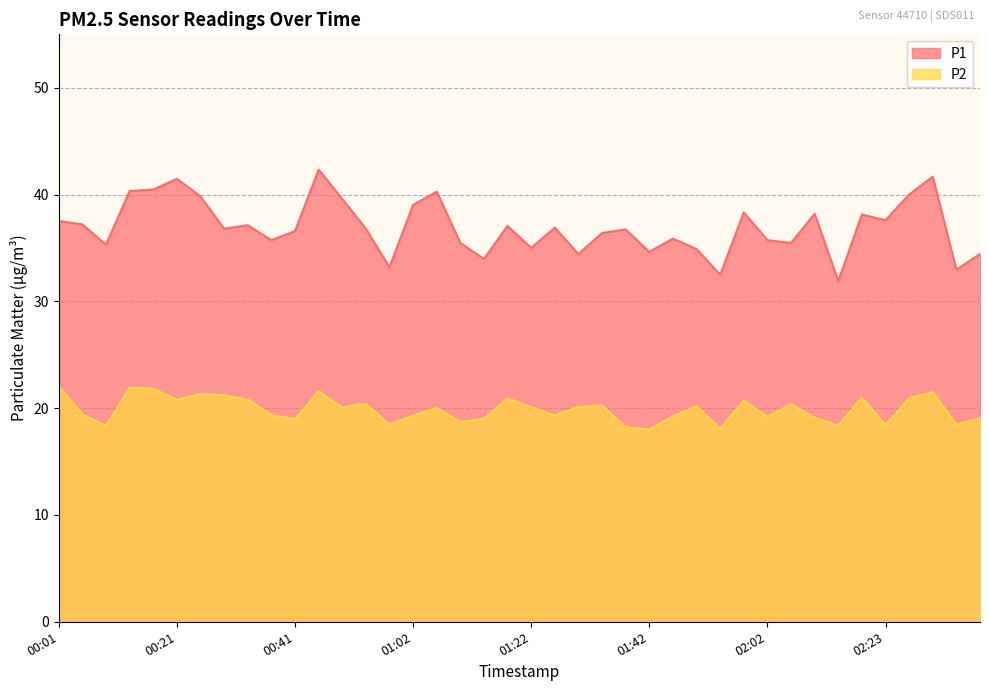

Where is P2 nearest to the value 20?

01:06